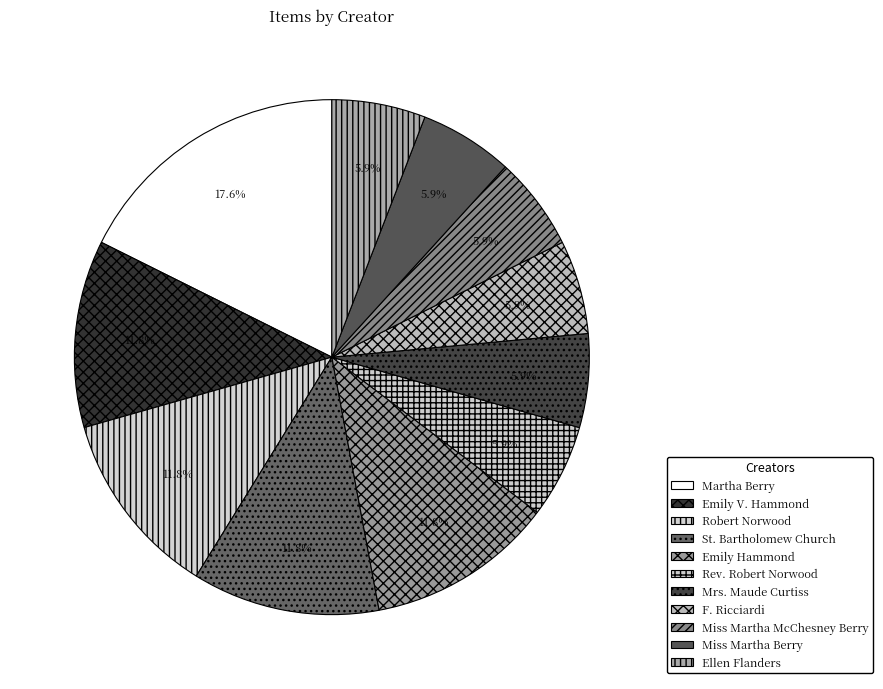

Approximately how many times larger is the value at F. Ricciardi compared to Rev. Robert Norwood?

1.0